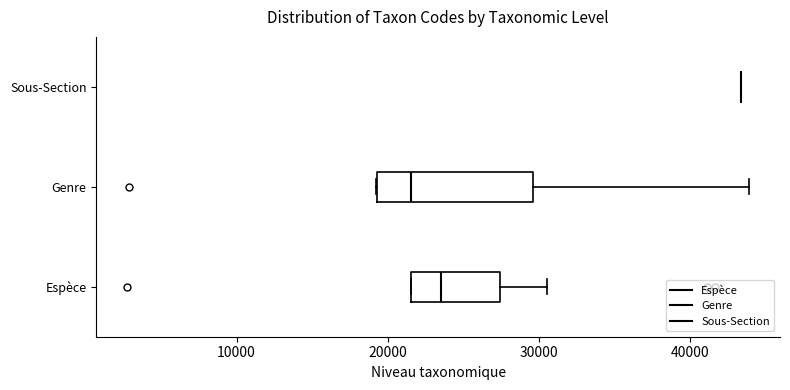

Which box is the widest, from its left edge to its right edge?

Genre